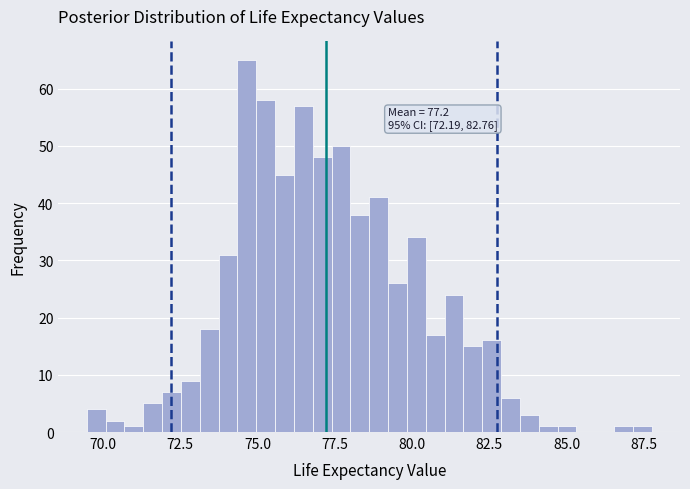

Around what value on the x-axis is the tallest bar? Give the approximate position of its centre, as read against the axis.

74.5